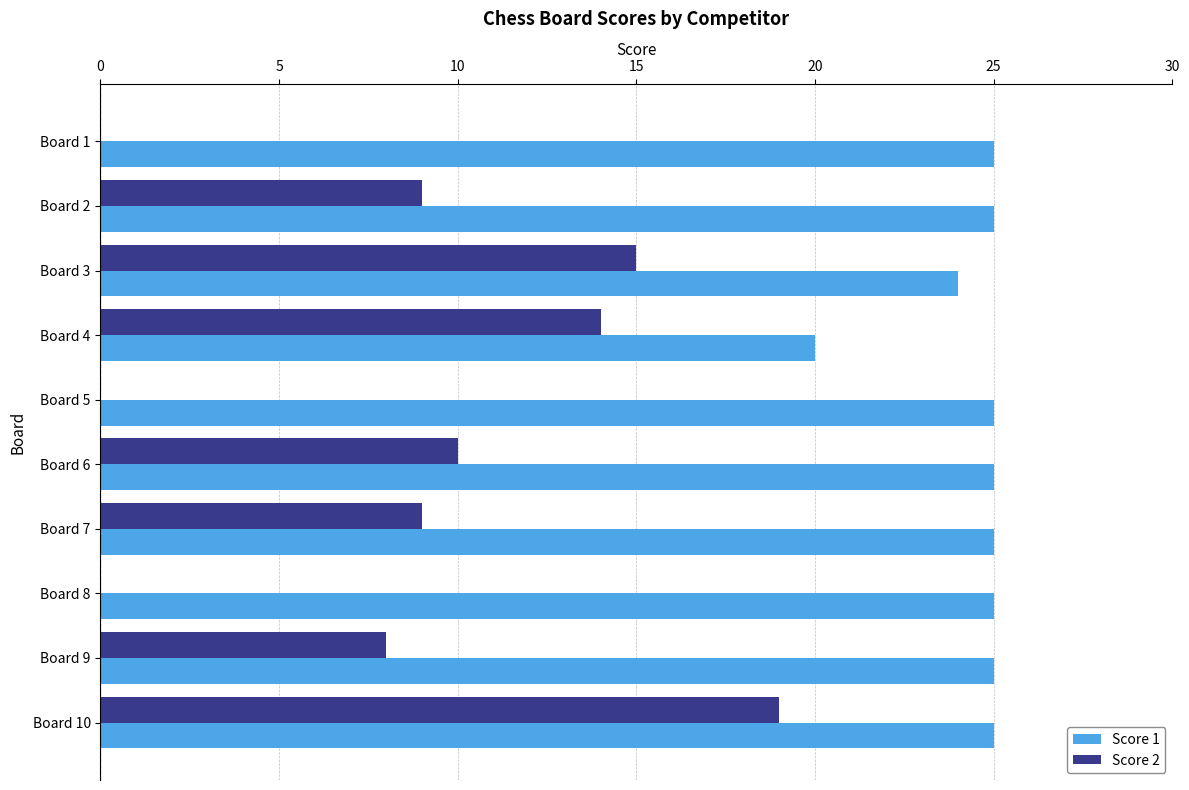

What is the sum of all Score 2 values?

84